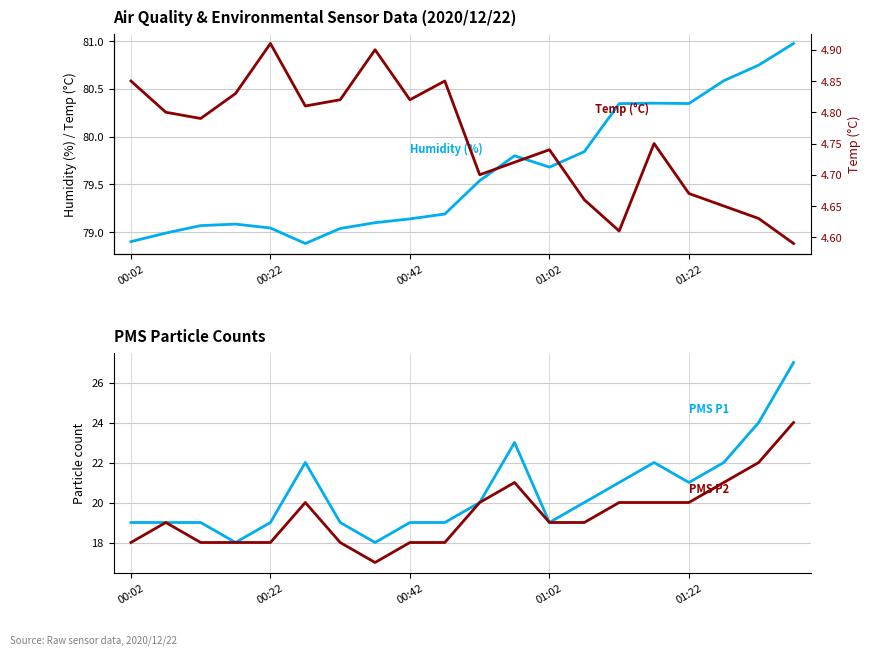

What is the difference between the maximum and minimum values in the Temp (°C) series?

0.3